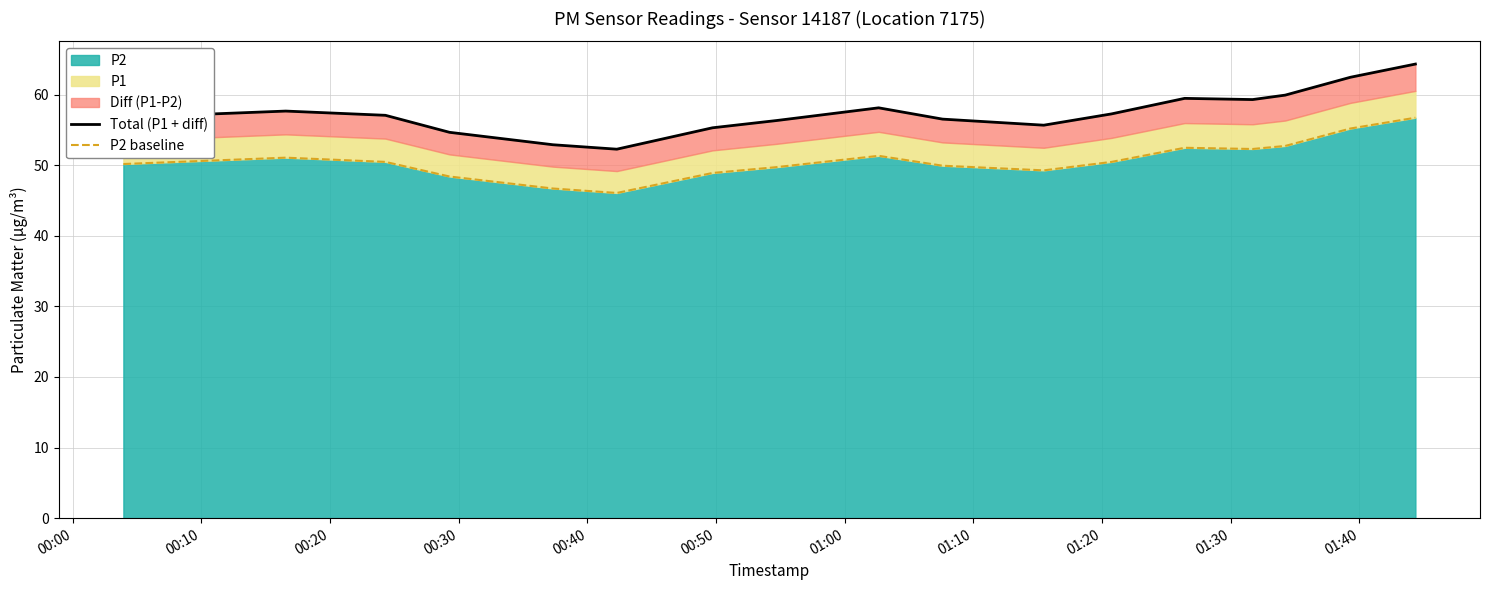

What is the lowest value of the P2 series?

46.1